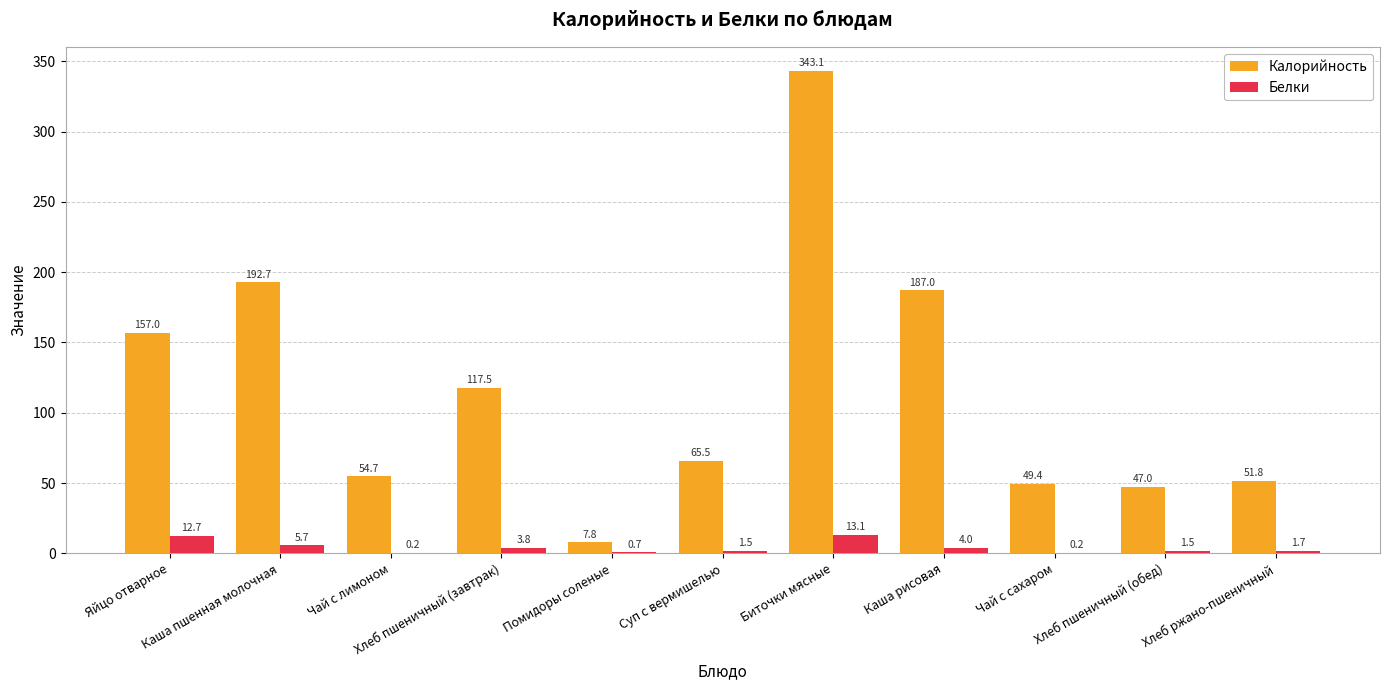

Reading left to right, extract all data points from this chart.

Калорийность: 157.0	192.7	54.7	117.5	7.8	65.5	343.1	187.0	49.4	47.0	51.8
Белки: 12.7	5.7	0.2	3.8	0.7	1.5	13.1	4.0	0.2	1.5	1.7